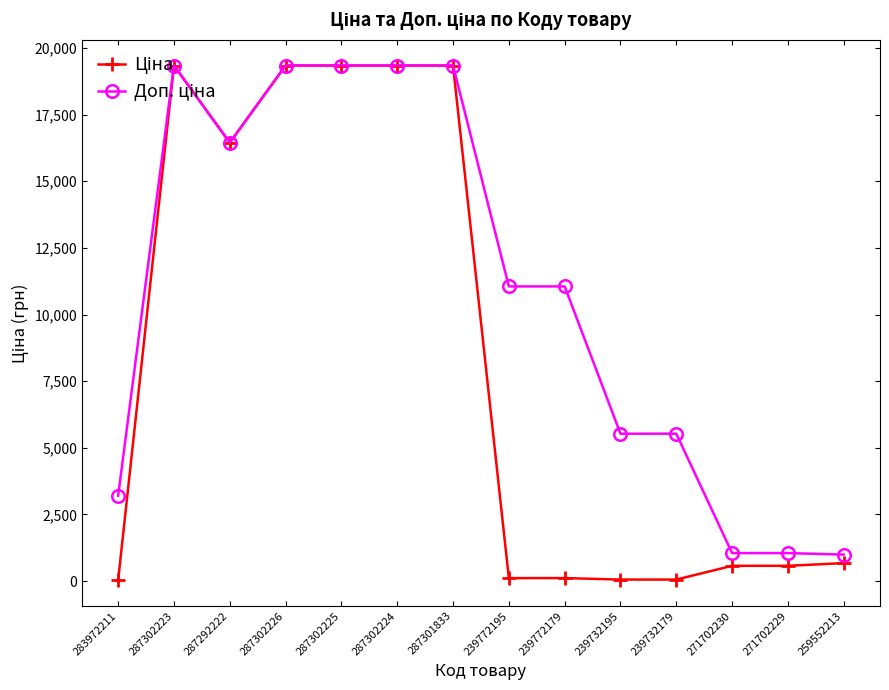

At how many categories does at least one series exceed 4949?

10